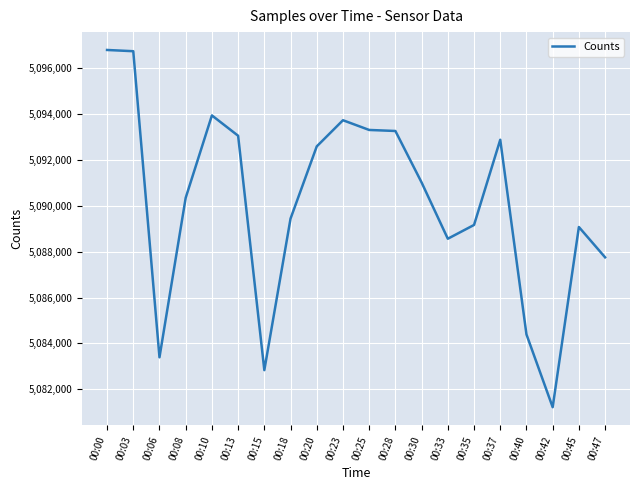

What is the sum of all values?

101803570